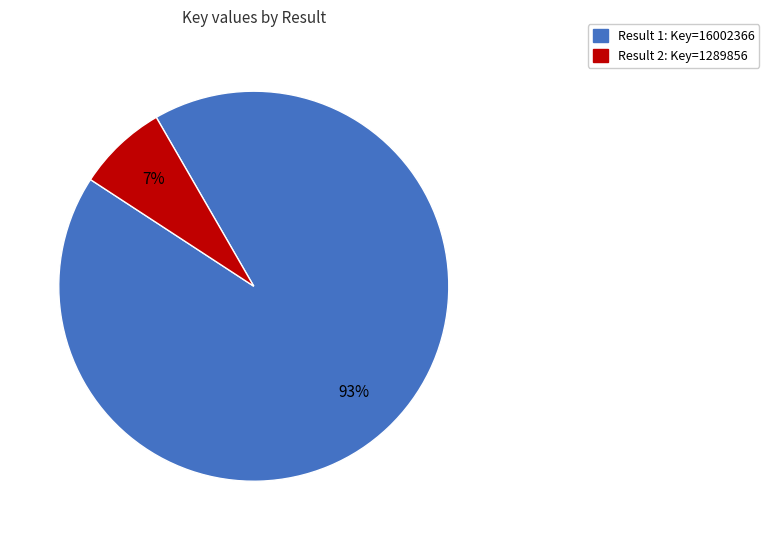

To the nearest percent, what is the average slice percentage?

50%